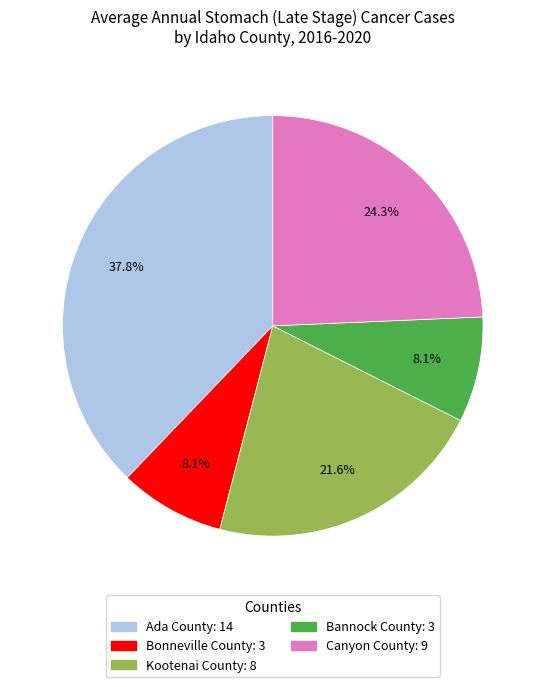

How much of the chart is everything except Bonneville County?

91.9%